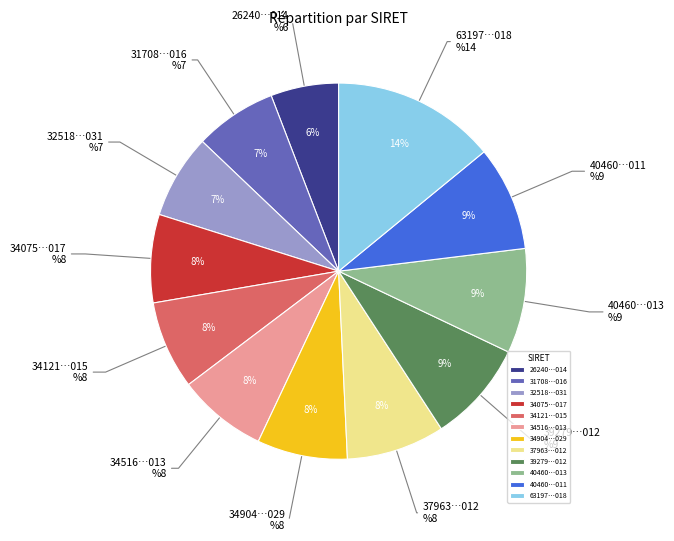

To the nearest percent, what is the combined percentage of 34075437300017 and 34516568200013?

15%